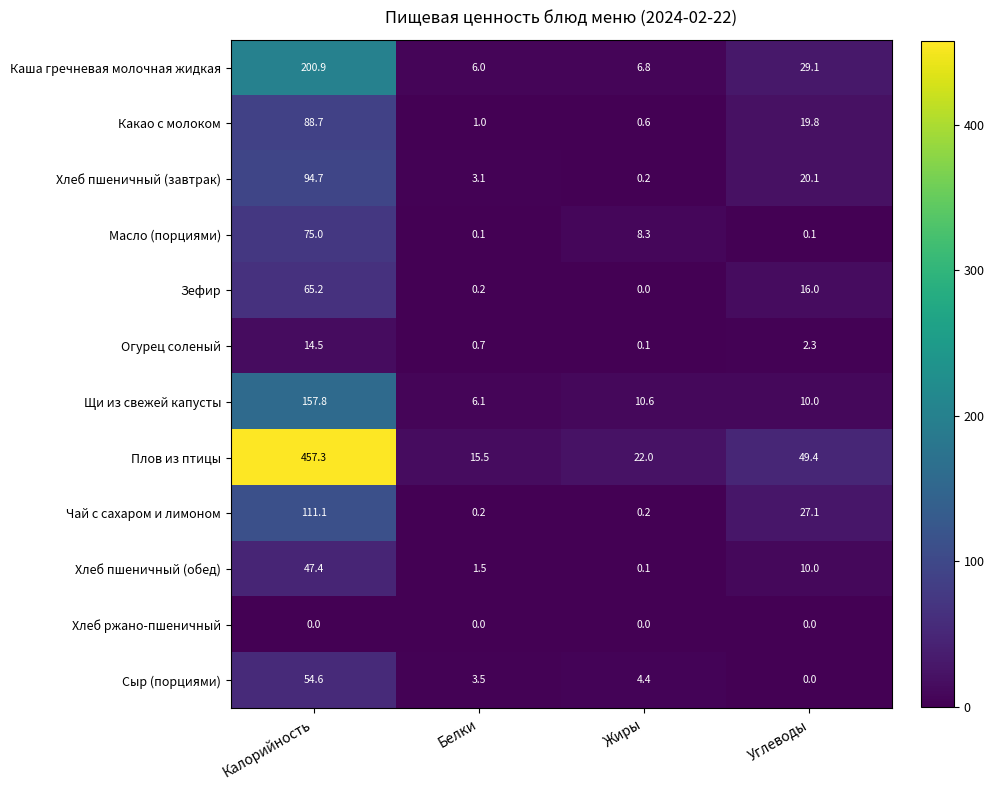

At how many categories does at least one series exceed 60?

1